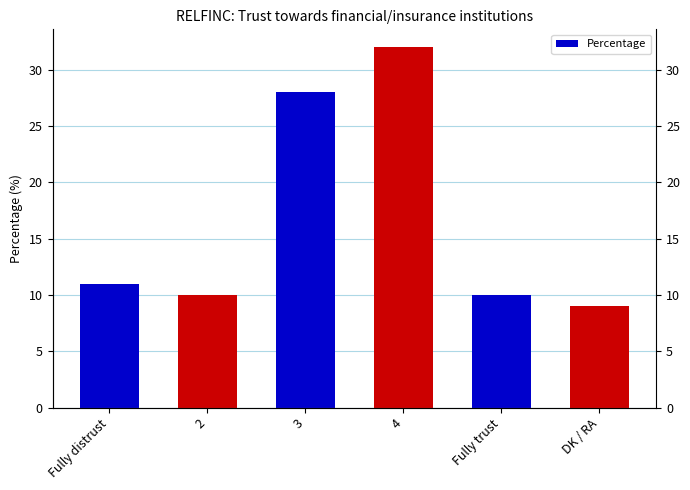

Rank the categories by value from highest to lowest.

4, 3, Fully distrust, 2, Fully trust, DK / RA